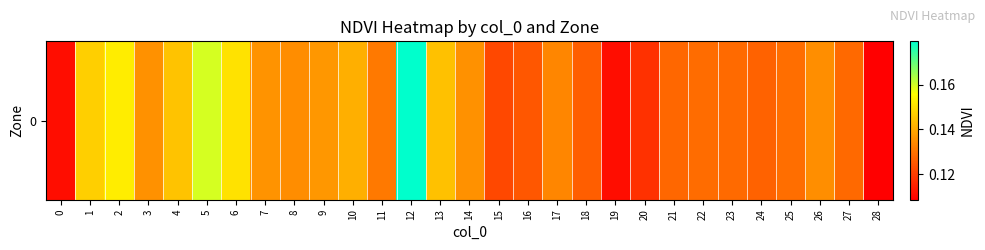

What is the difference between the maximum and minimum values?

0.1